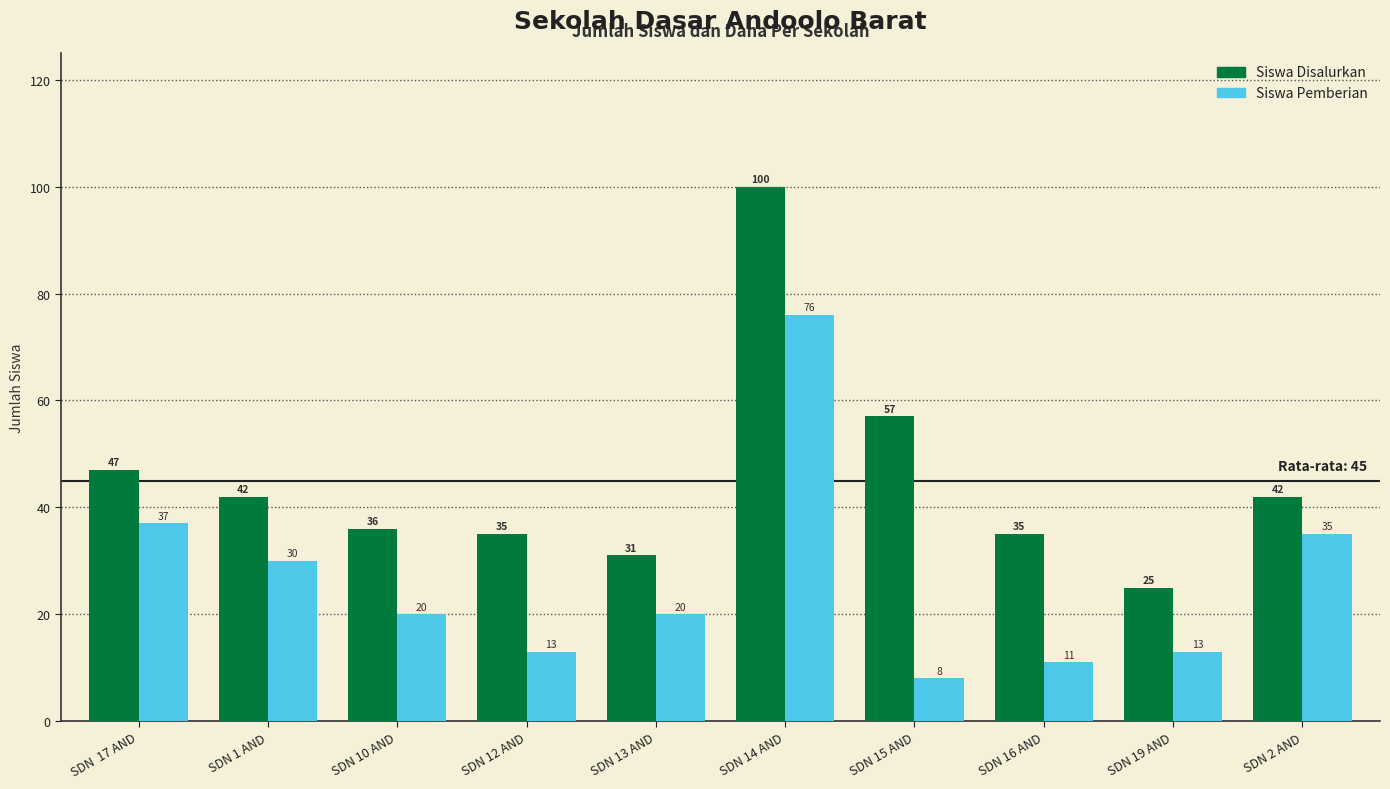

Which label corresponds to the smallest value in the chart?

SDN 15 AND